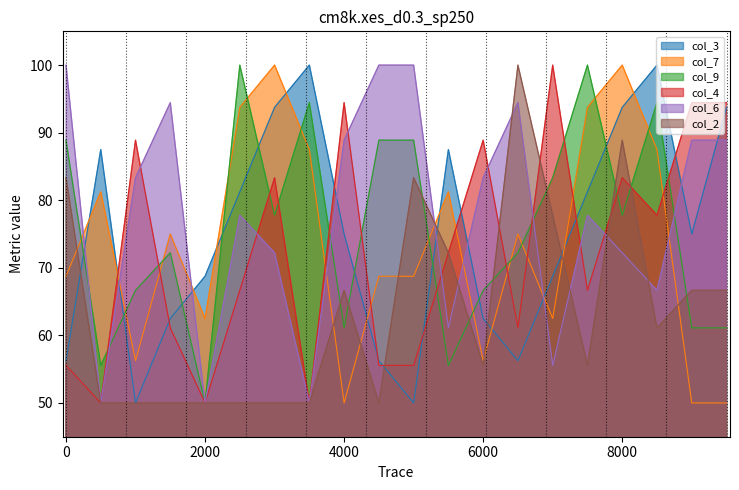

At how many categories does at least one series exceed 88?

17